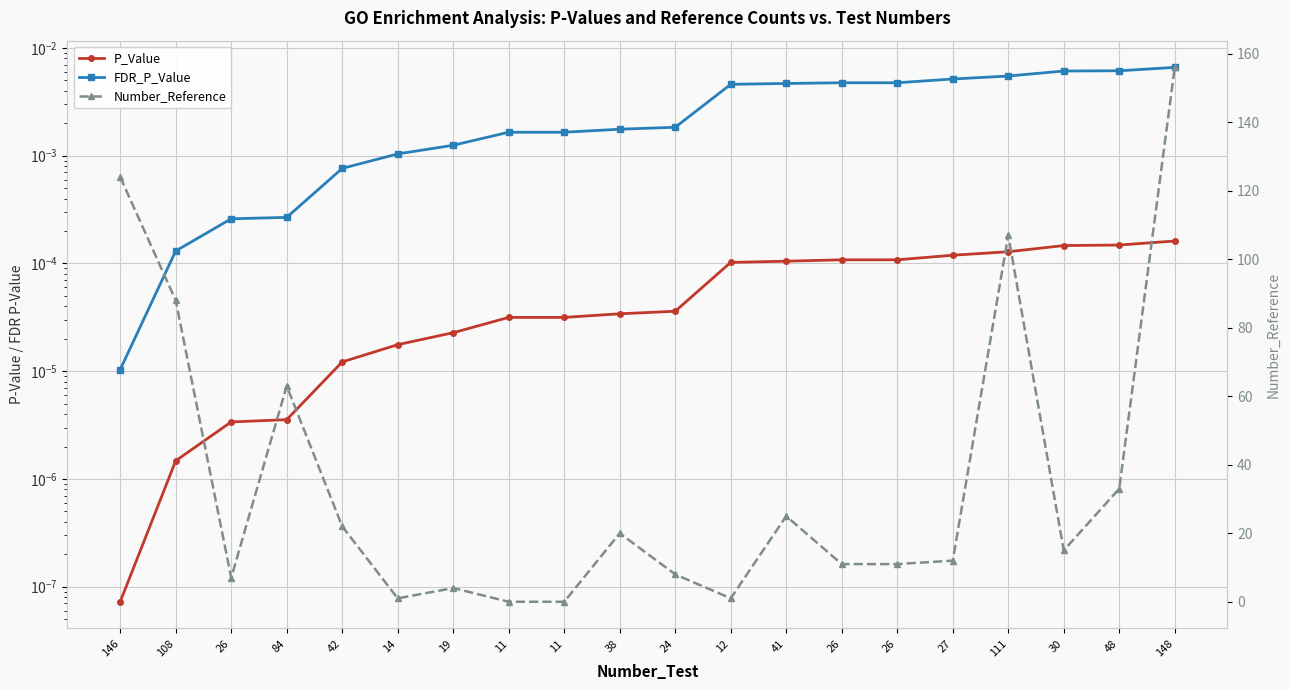

What is the difference between the second highest and second lowest values in the Number_Reference series?

124.0